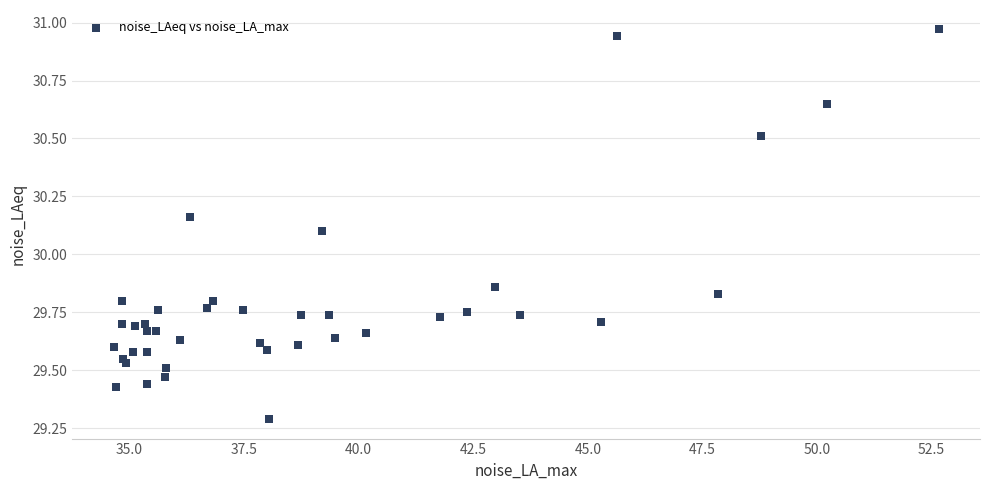

What Y value in the scatter plot is closest to 30?

30.1